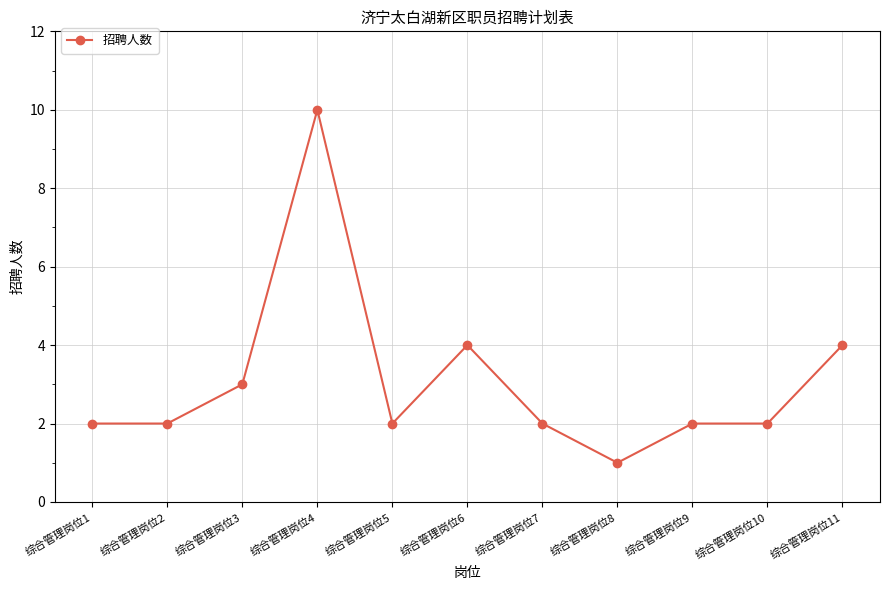

What is the minimum value shown in the chart?

1